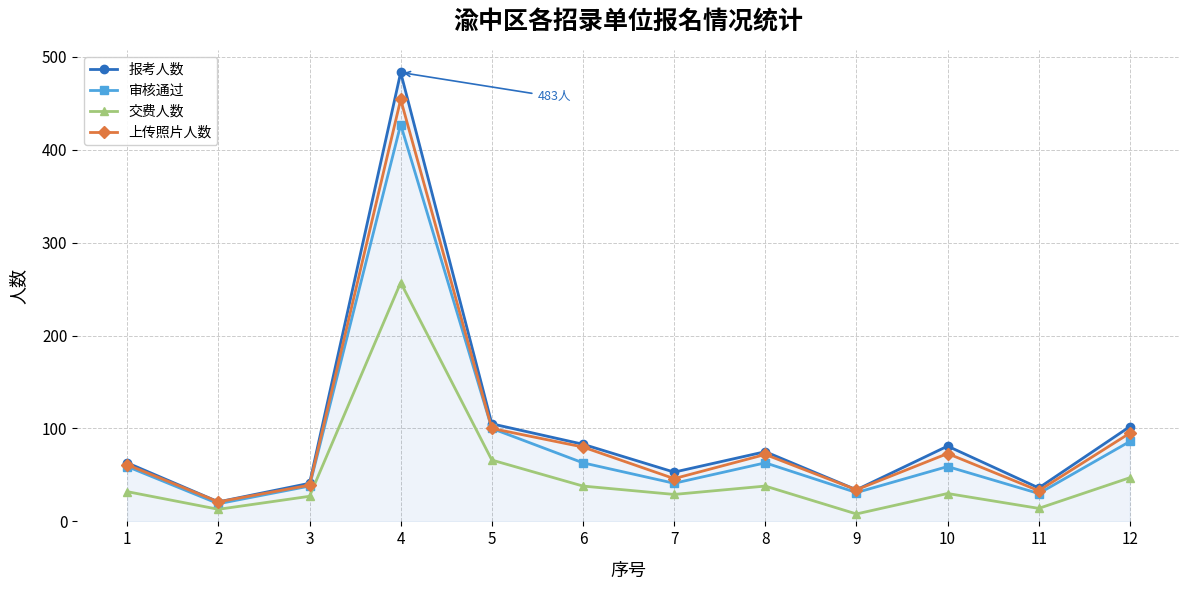

Which series has the largest range (max minus min)?

报考人数